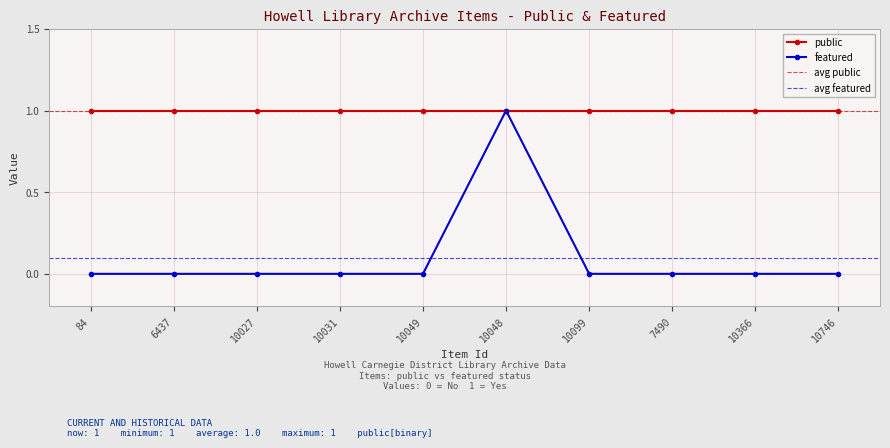

The public series shows 1 at 10099. True or false?

True